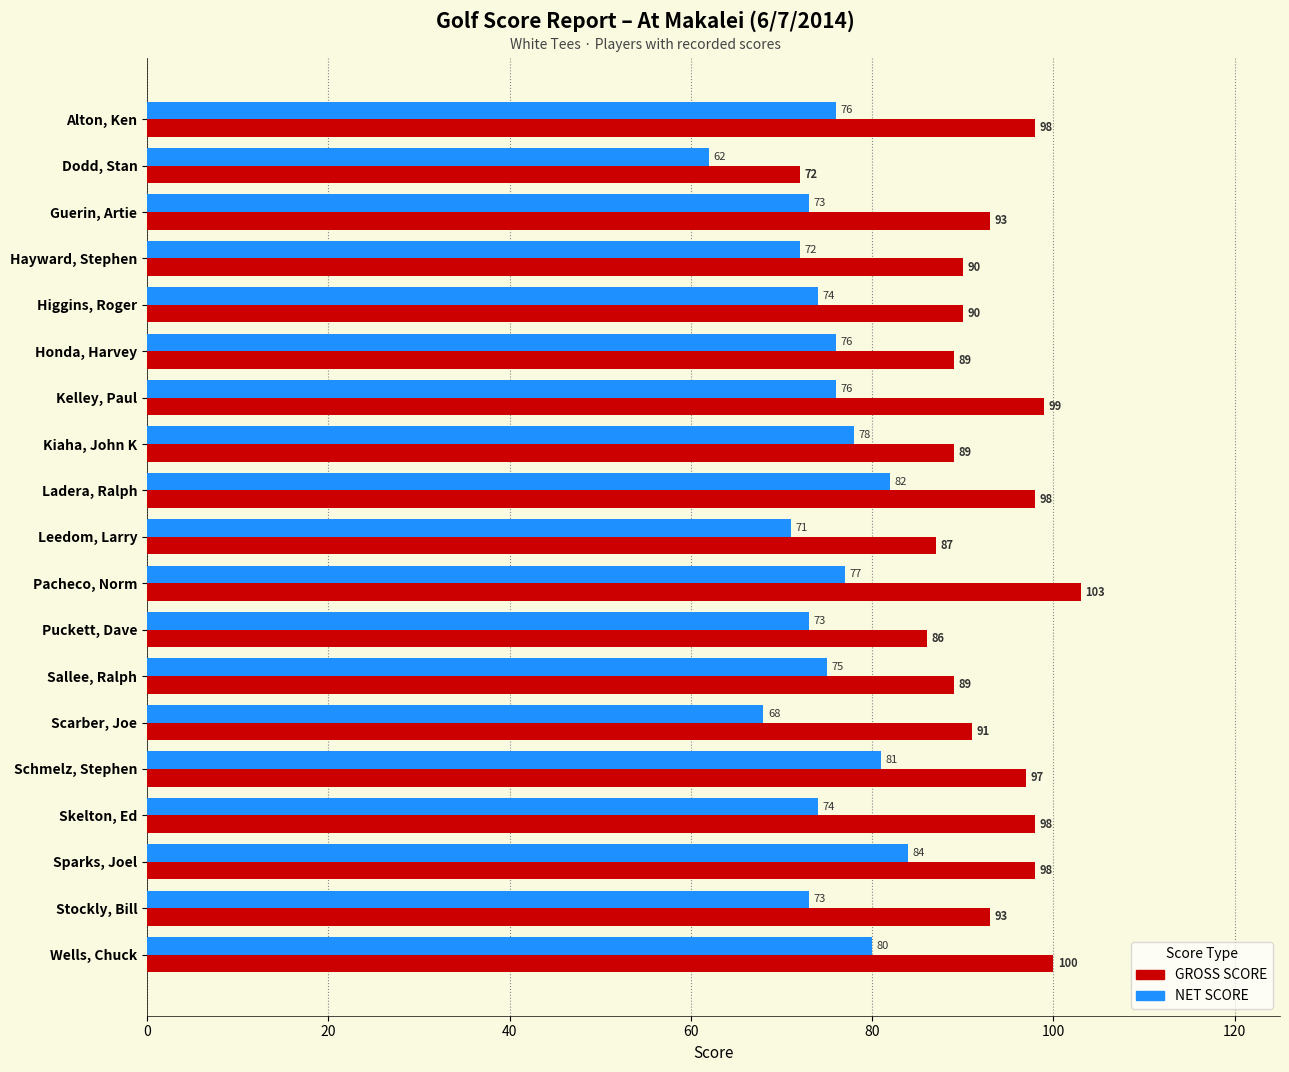

Rank the series at Alton, Ken from highest to lowest value.

GROSS SCORE, NET SCORE